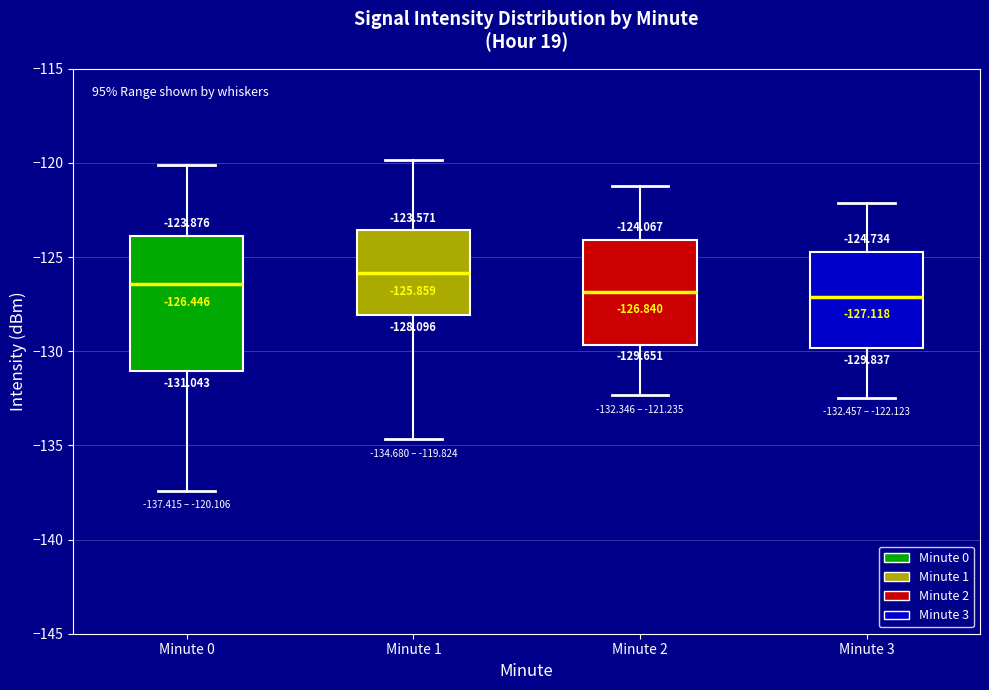

Comparing the boxes themselves (not the whiskers), which one is the tallest?

Minute 0